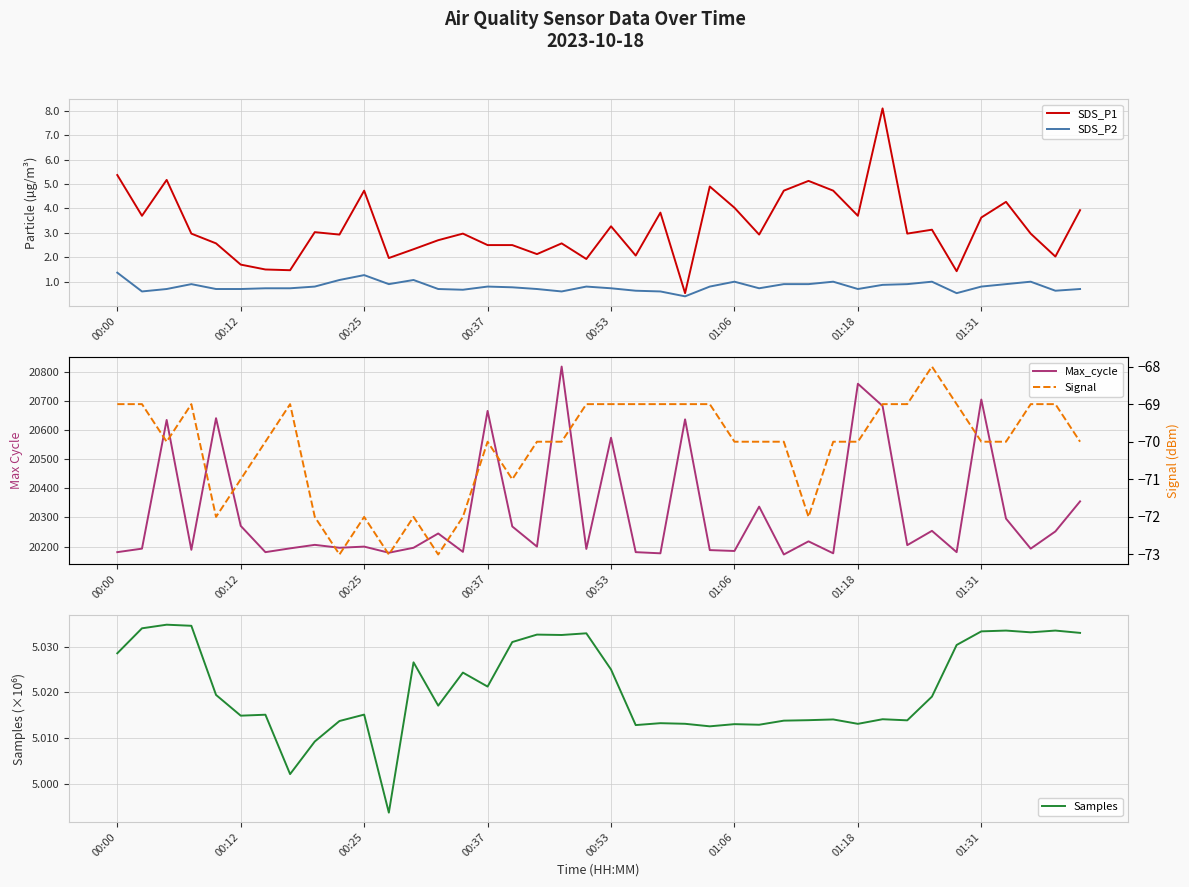

Which category has the highest value across all series?

18